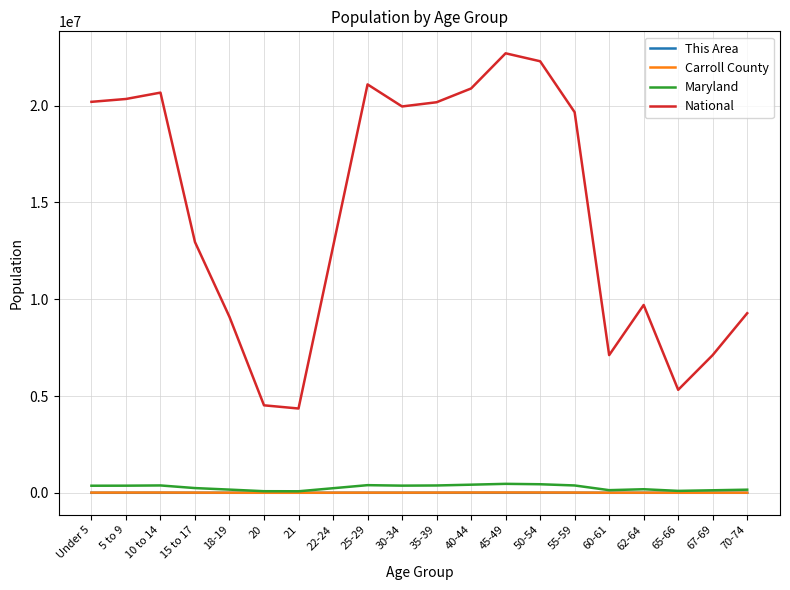

The value of National at 40-44 is 20890964. True or false?

True